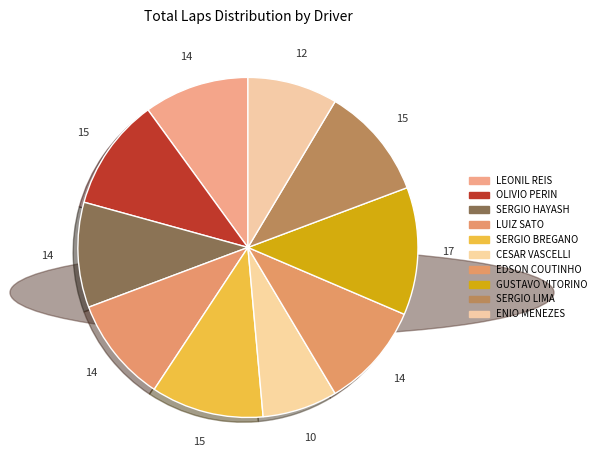

To the nearest percent, what is the average slice percentage?

10%